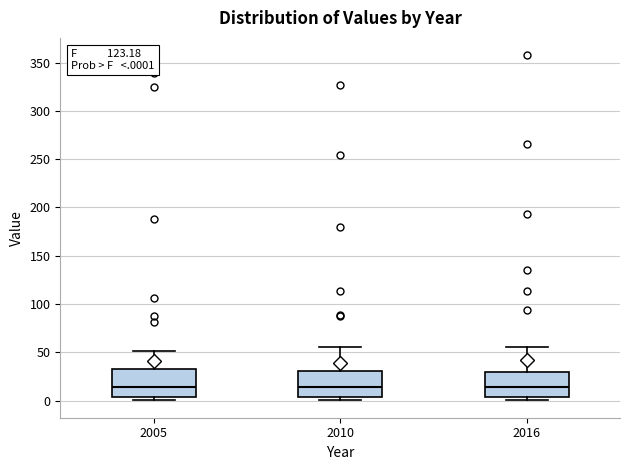

Where is the upper edge of the box at x = 2016 on the y-axis? The values are not printed on the chart, so give them approximately, as read against the axis.

30